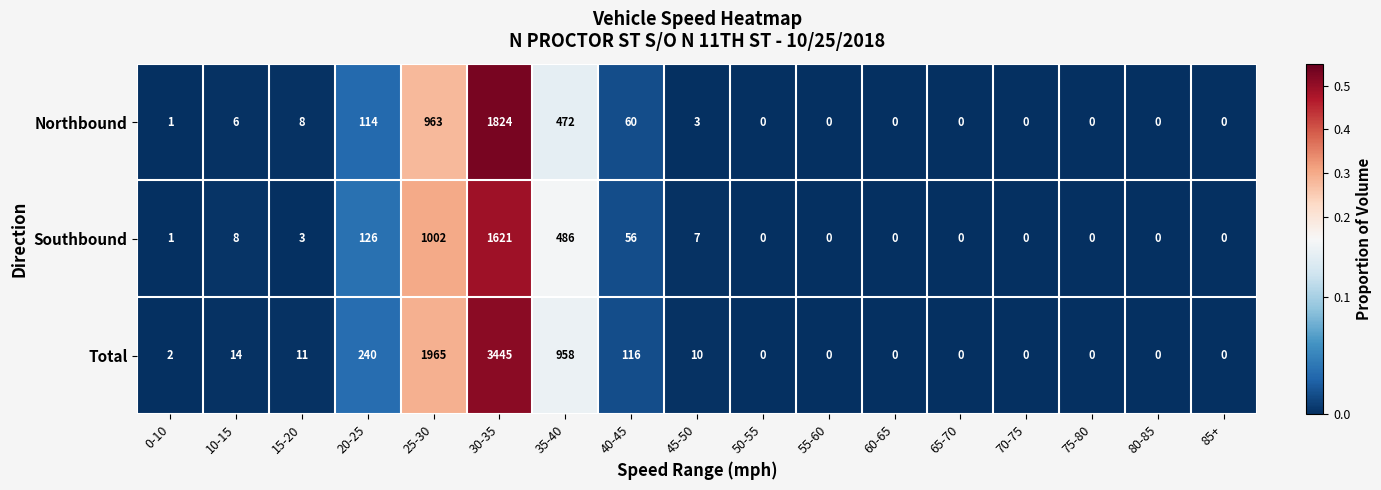

At which label is Southbound closest to 810?

25-30